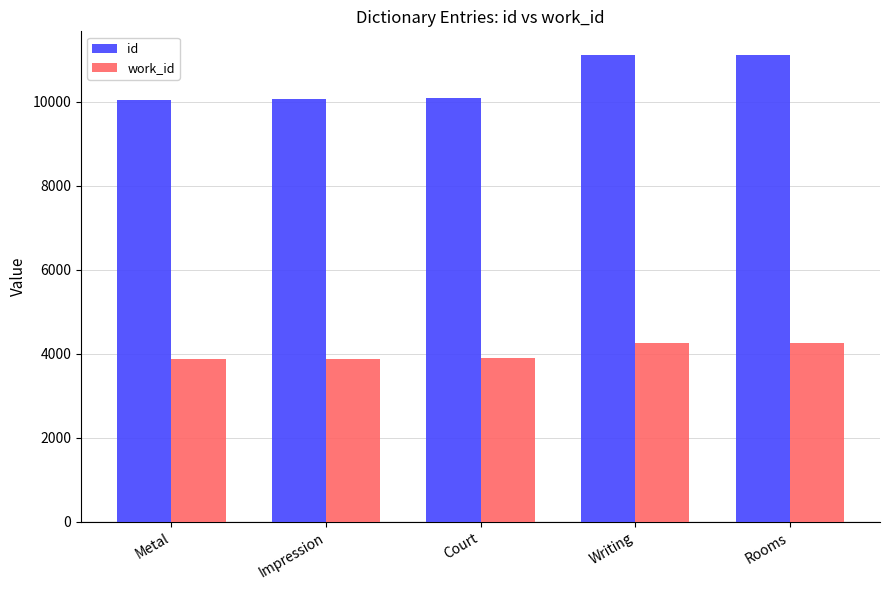

True or false: work_id has a value of 2117 at Metal.

False